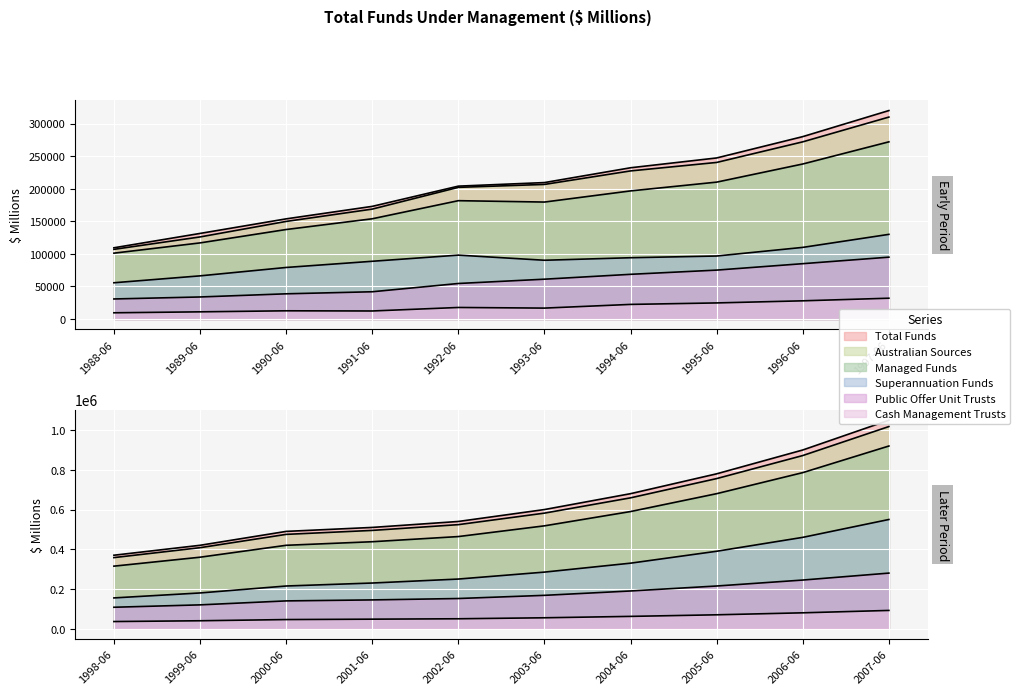

How many values in the Superannuation Funds series exceed 155000?

9